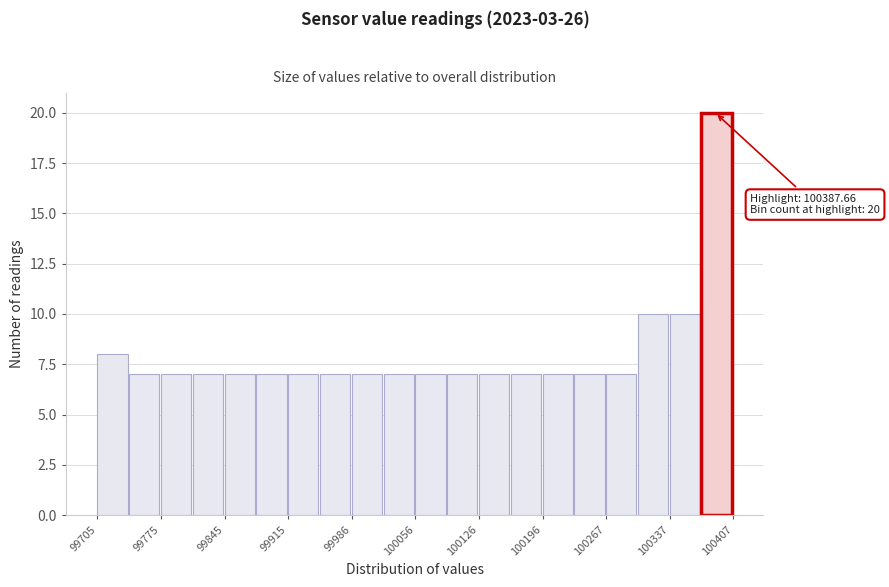

Around what value on the x-axis is the tallest bar? Give the approximate position of its centre, as read against the axis.

100390